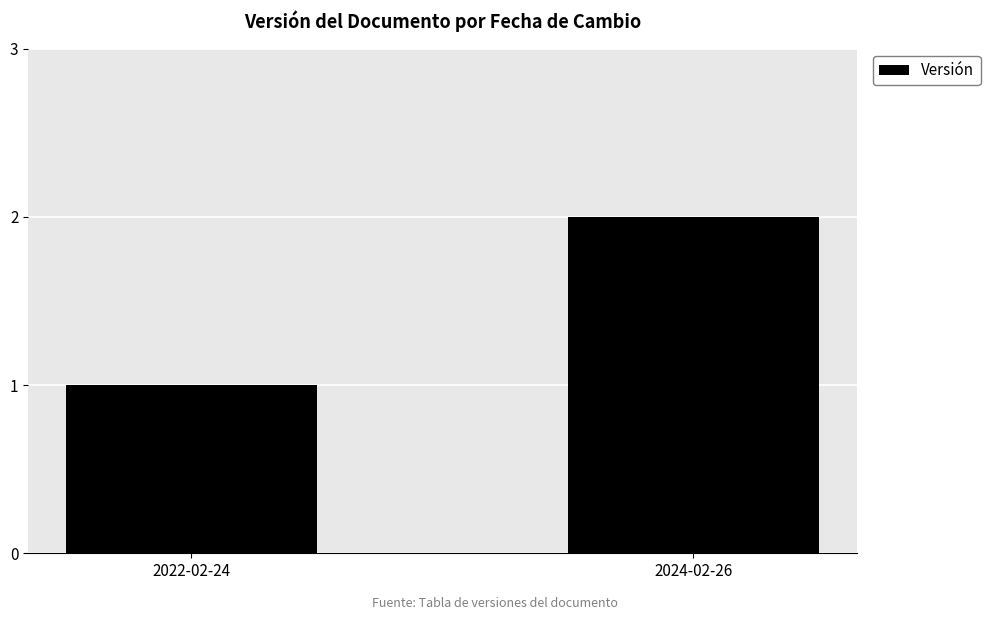

What is the label of the 1st bar from the left?

2022-02-24